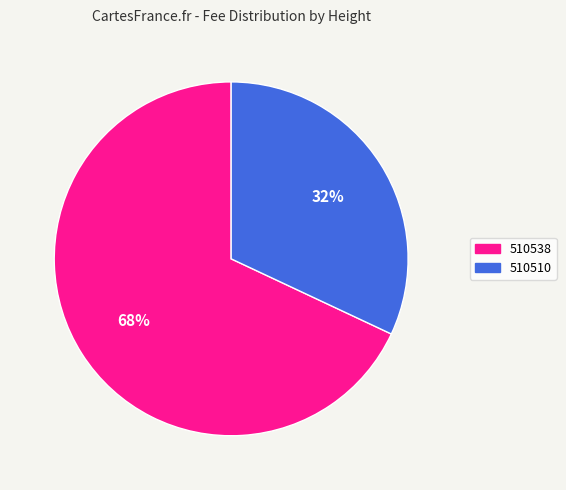

To the nearest percent, what percentage of the pie is 510538?

68%